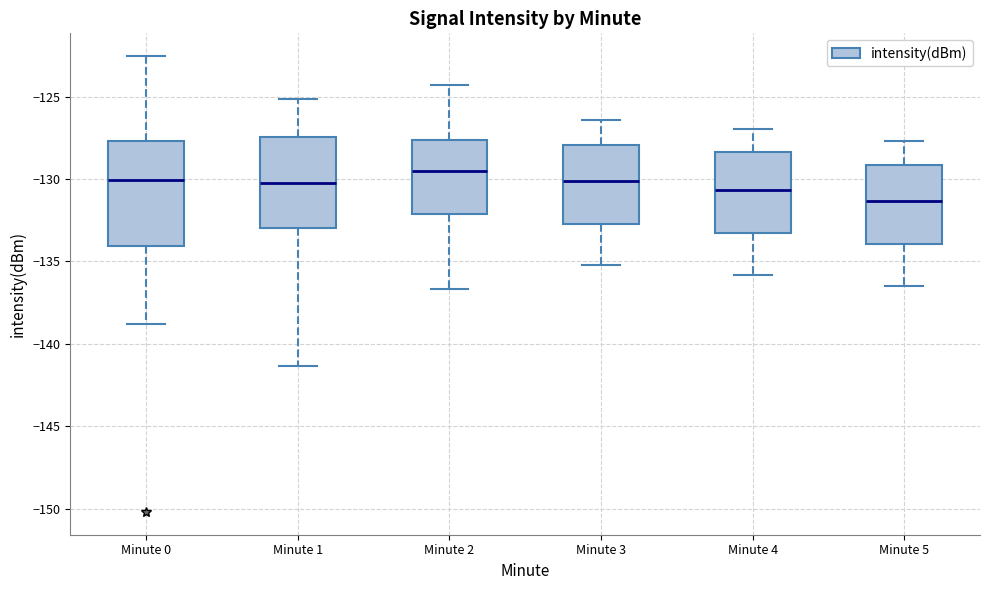

Which box's median line is the lowest?

Minute 5